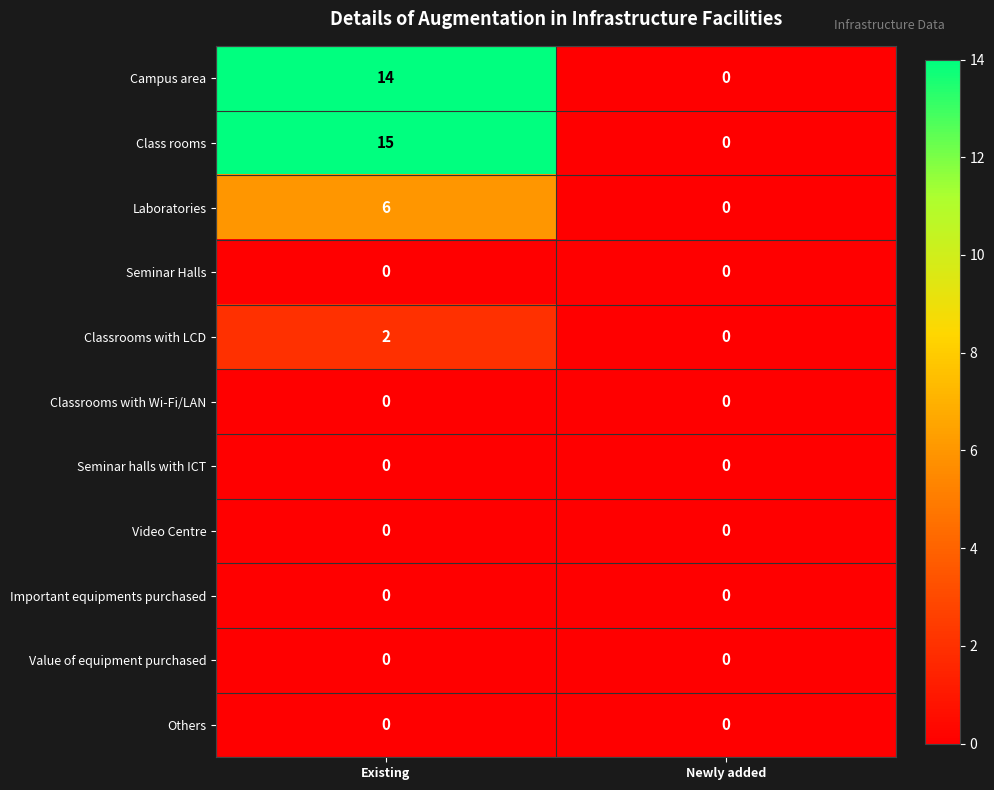

How many distinct data groups are displayed?

11